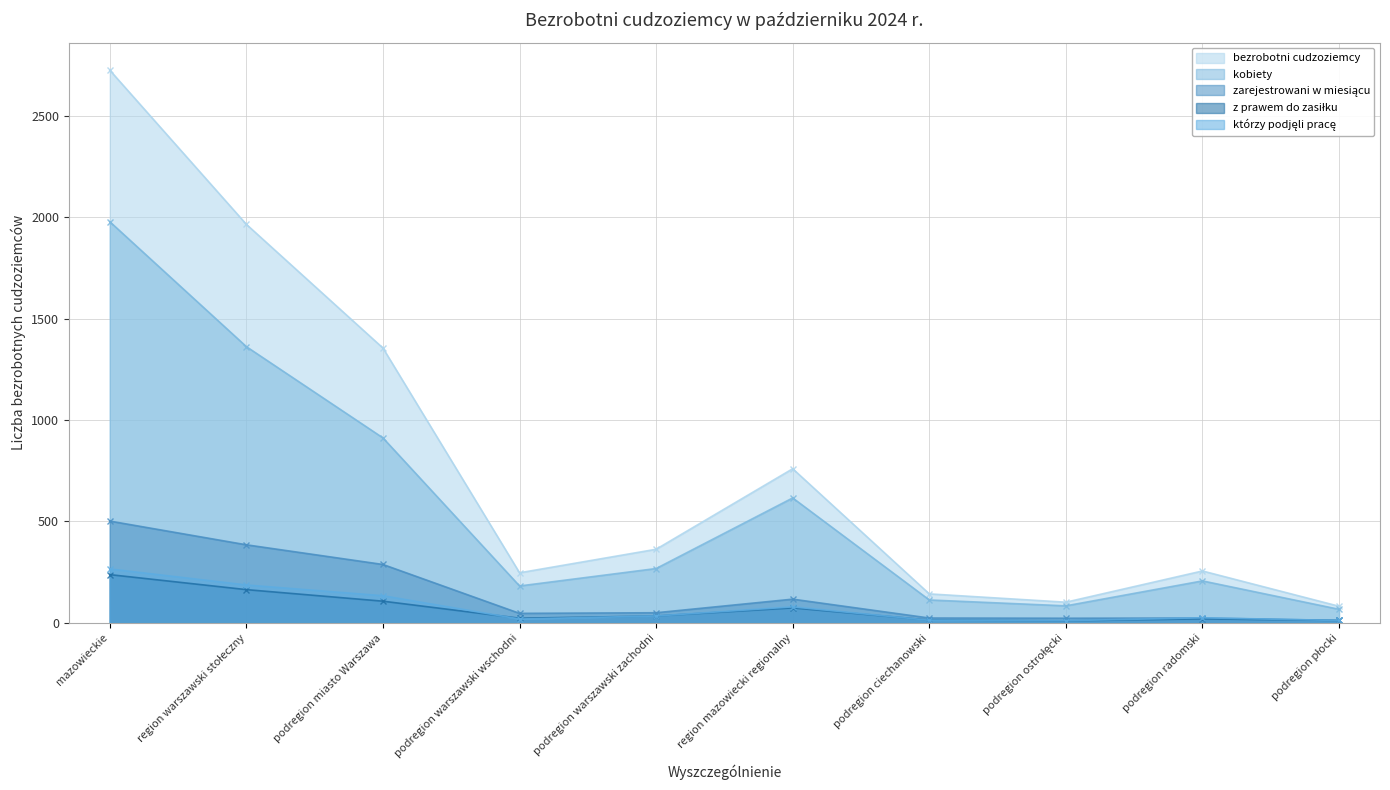

What is the difference between the bezrobotni cudzoziemcy values at podregion miasto Warszawa and podregion ostrołęcki?

1253